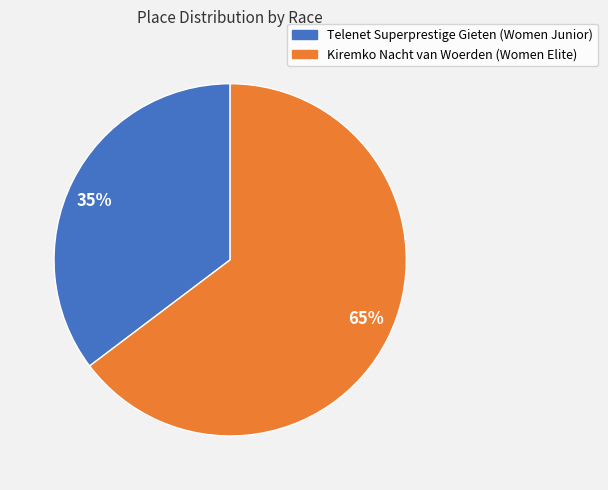

Which has a higher value, 35% or 65%?

65%